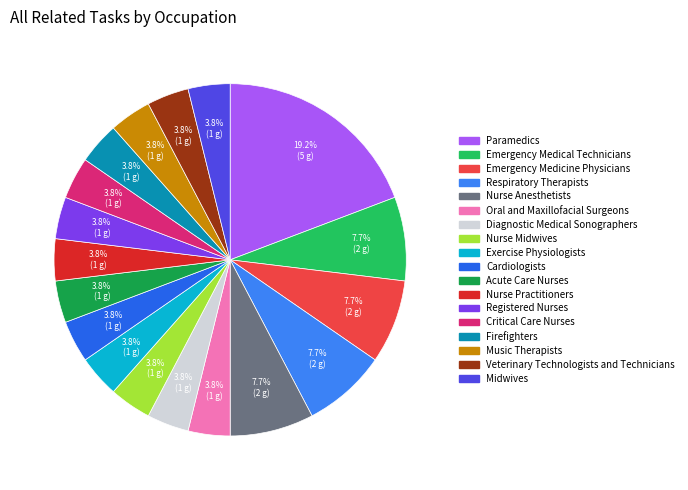

What is the change in value from Nurse Anesthetists to Music Therapists?

-1